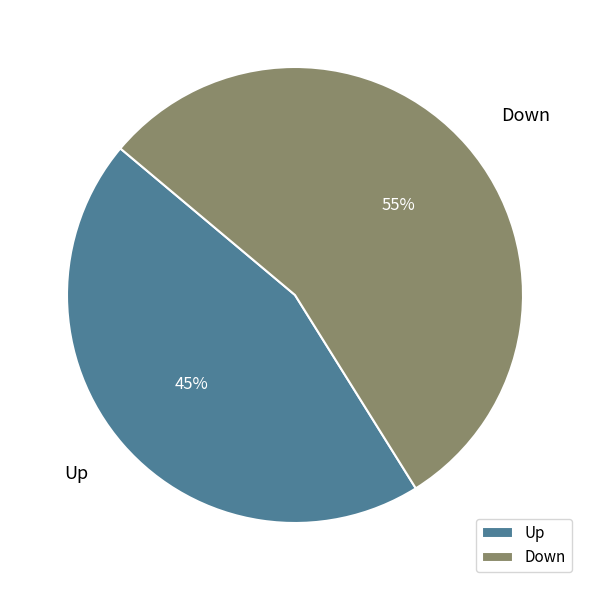

Which has a higher value, Up or Down?

Down